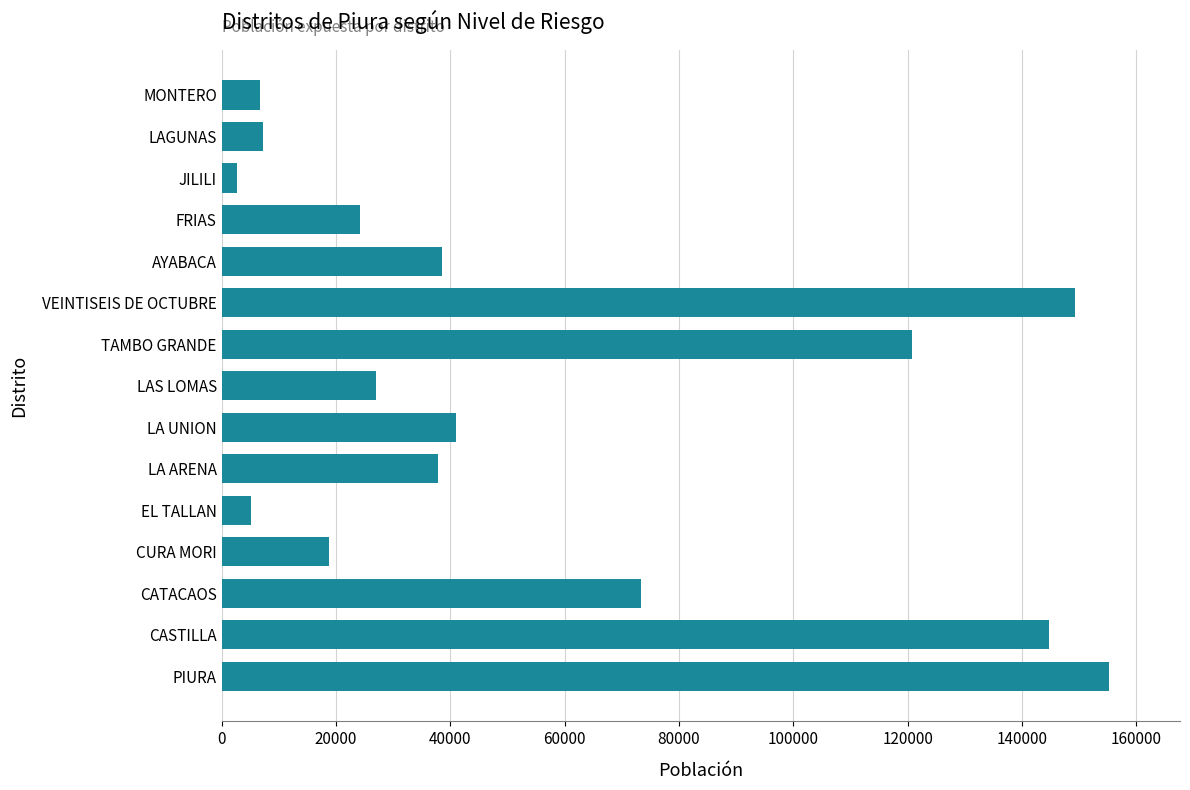

What is the difference between the second highest and second lowest values?

144163